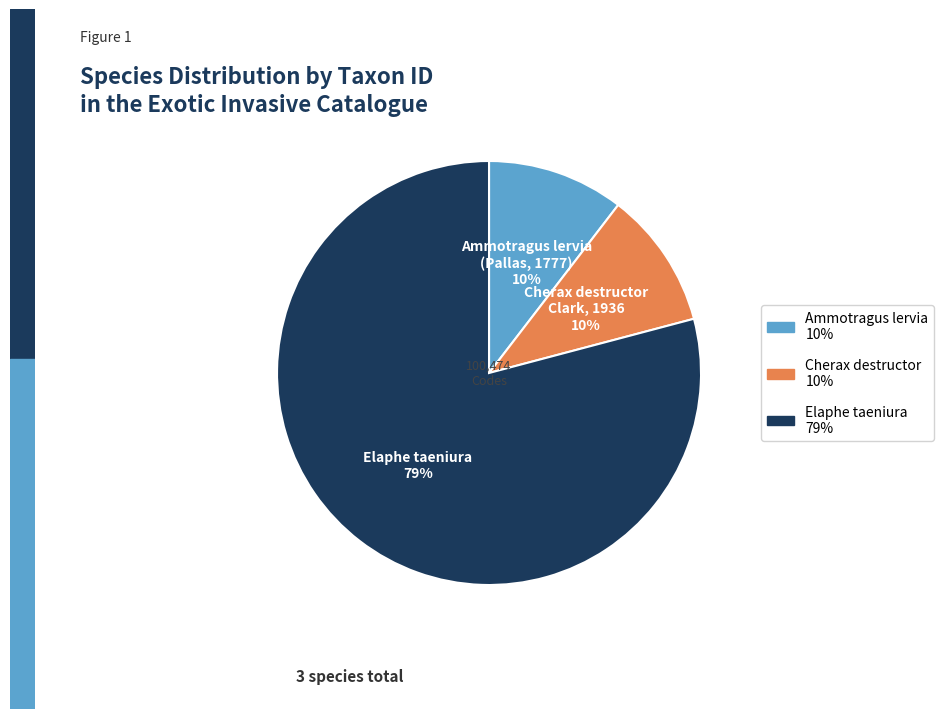

Does any single category account for the majority?

Yes